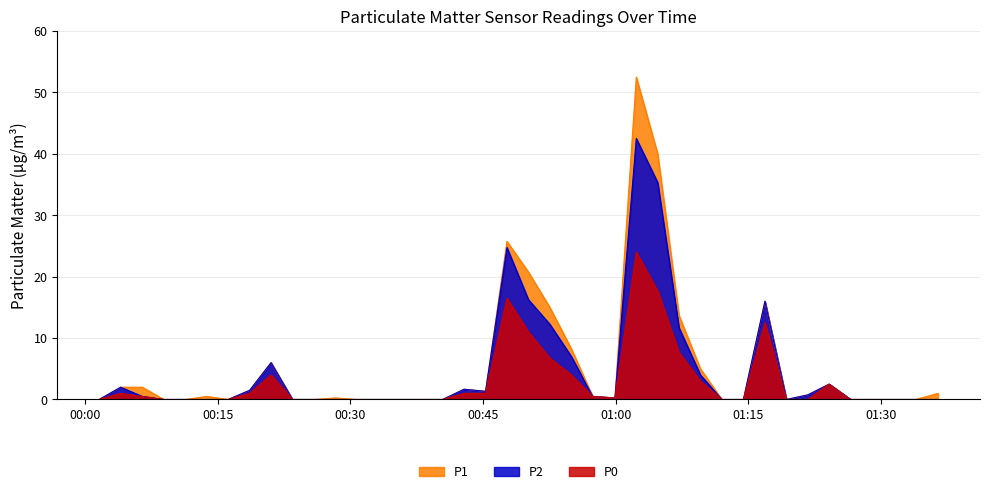

What is the difference between the maximum and minimum values in the P2 series?

42.5